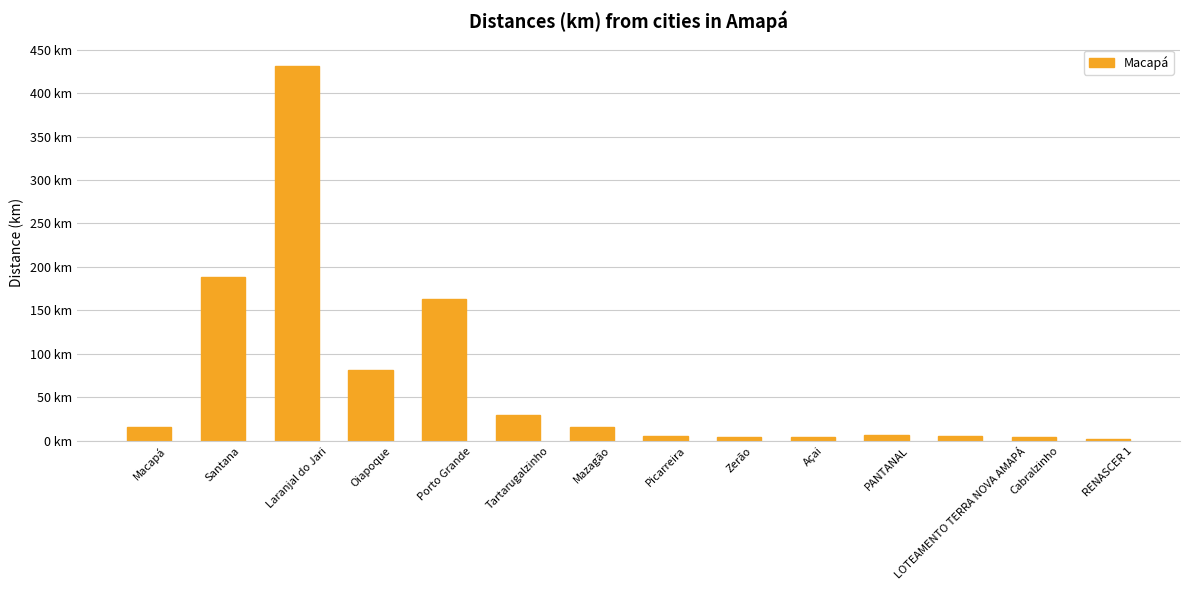

Does the chart contain any negative values?

No